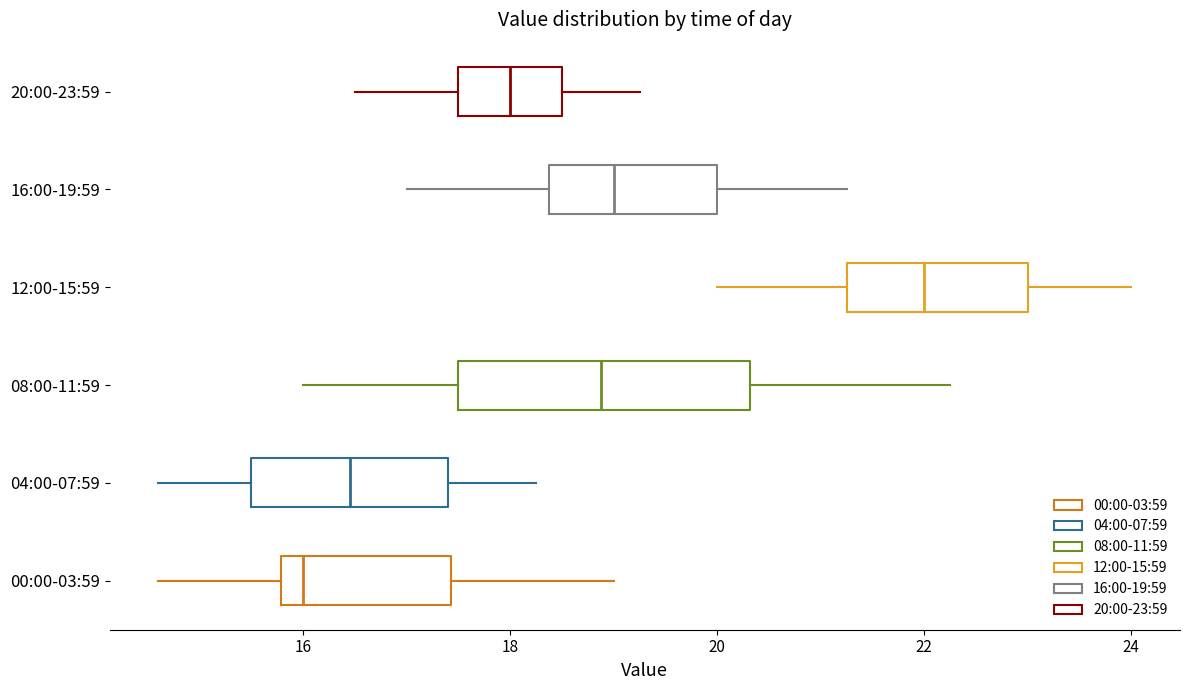

Reading bottom to top, transcribe this box plot: for each box, give where its median line is, the range the box spans, and where its two whiskers end, as read against the x-axis. The values are not printed on the chart, so give them approximately, as read against the axis.

00:00-03:59: median 16.0, box 15.8 to 17.4, whiskers 14.6 to 19.0
04:00-07:59: median 16.4, box 15.6 to 17.4, whiskers 14.6 to 18.2
08:00-11:59: median 18.8, box 17.6 to 20.4, whiskers 16.0 to 22.2
12:00-15:59: median 22.0, box 21.2 to 23.0, whiskers 20.0 to 24.0
16:00-19:59: median 19.0, box 18.4 to 20.0, whiskers 17.0 to 21.2
20:00-23:59: median 18.0, box 17.6 to 18.6, whiskers 16.6 to 19.2